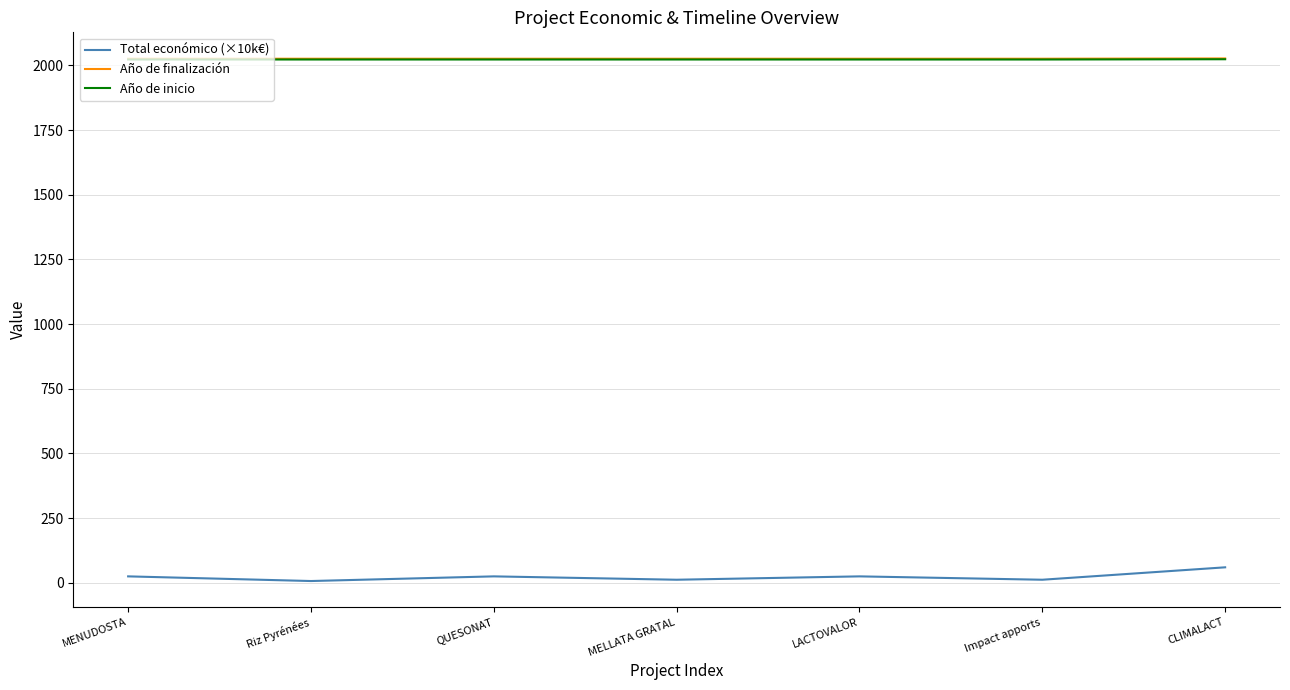

What is the spread (max minus min) of values at MENUDOSTA?

2001.0